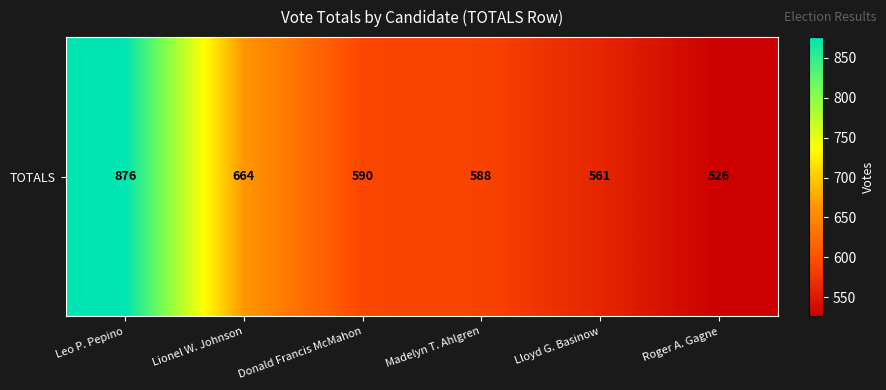

What is the difference between the maximum and minimum values?

350